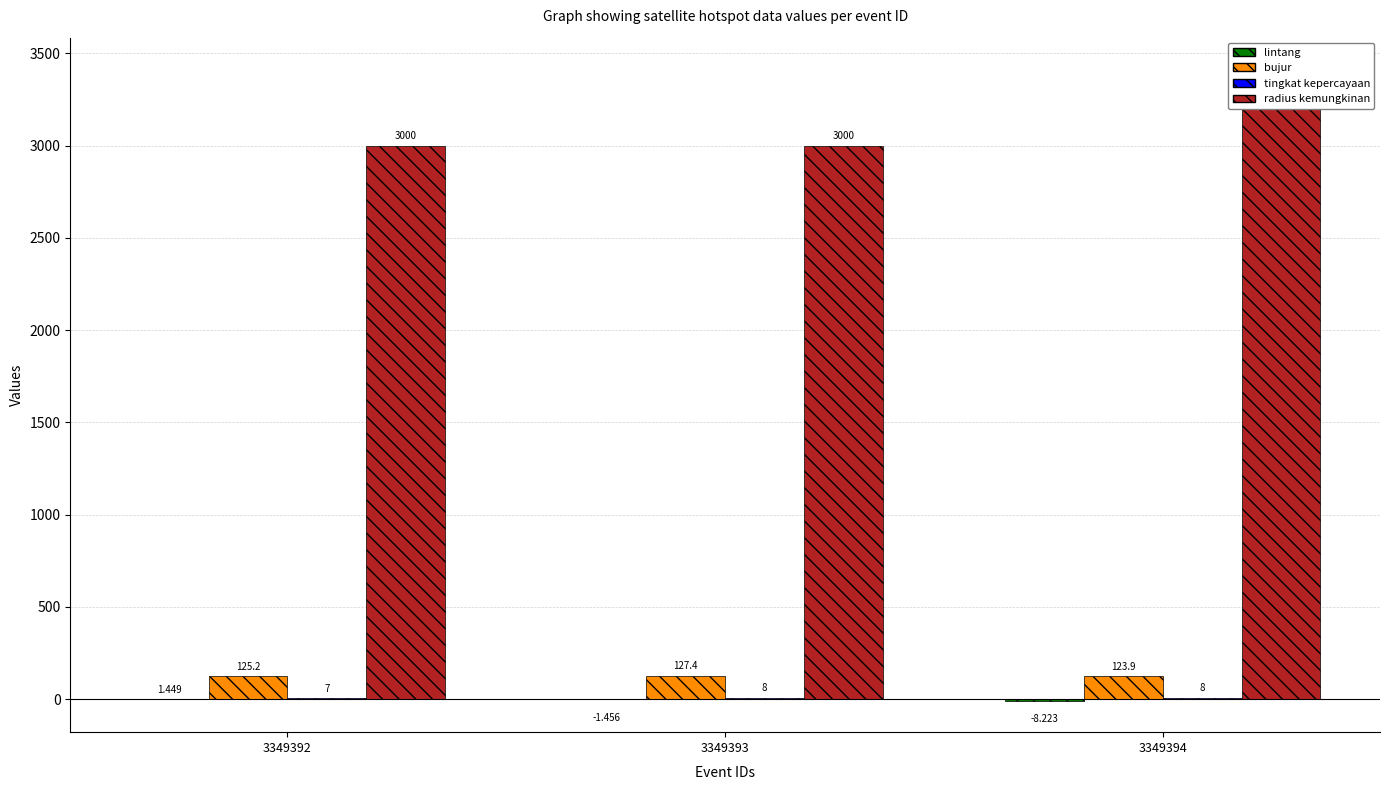

Which has a higher value, 3349393 or 3349392?

3349392